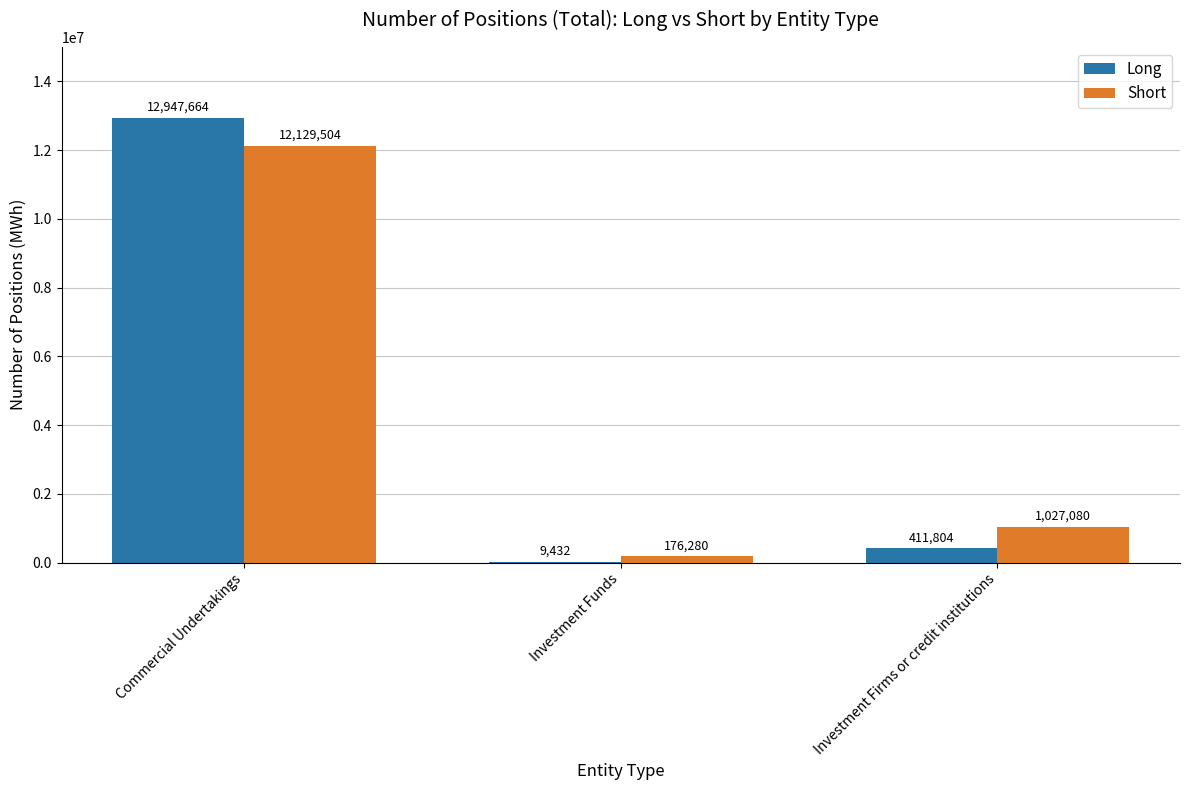

What is the maximum value for Short?

12129504